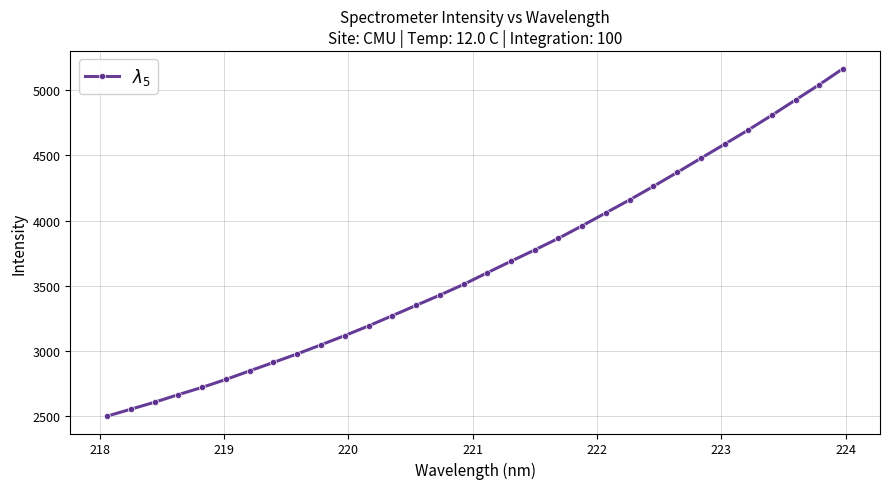

What is the sum of all values?

116956.3